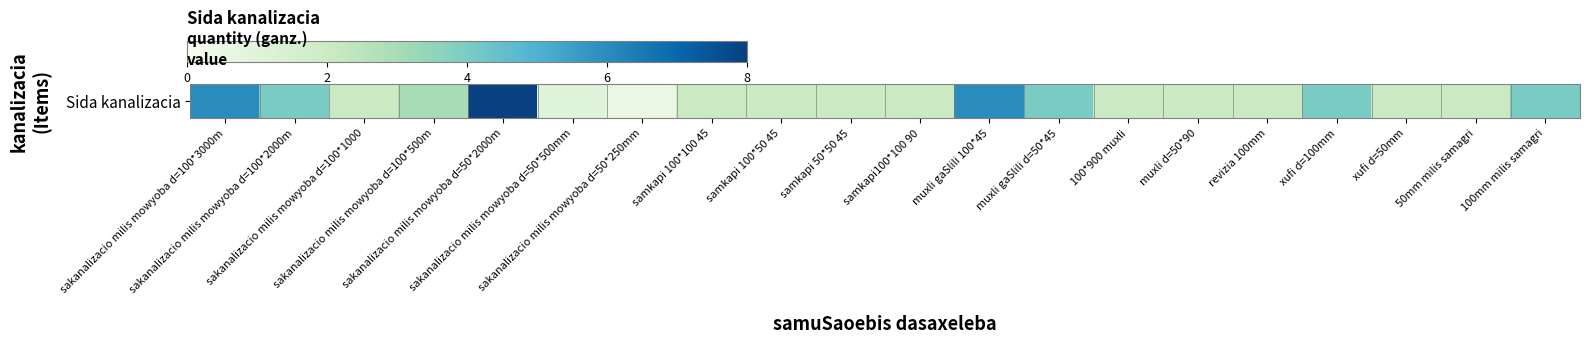

List the labels in order of value, smallest first.

sakanalizacio milis mowyoba d=50*250mm, sakanalizacio milis mowyoba d=50*500mm, sakanalizacio milis mowyoba d=100*1000, samkapi 100*100 45, samkapi 100*50 45, samkapi 50*50 45, samkapi100*100 90, 100*900 muxli, muxli d=50*90, revizia 100mm, xufi d=50mm, 50mm milis samagri, sakanalizacio milis mowyoba d=100*500m, sakanalizacio milis mowyoba d=100*2000m, muxli gaSlili d=50*45, xufi d=100mm, 100mm milis samagri, sakanalizacio milis mowyoba d=100*3000m, muxli gaSlili 100*45, sakanalizacio milis mowyoba d=50*2000m